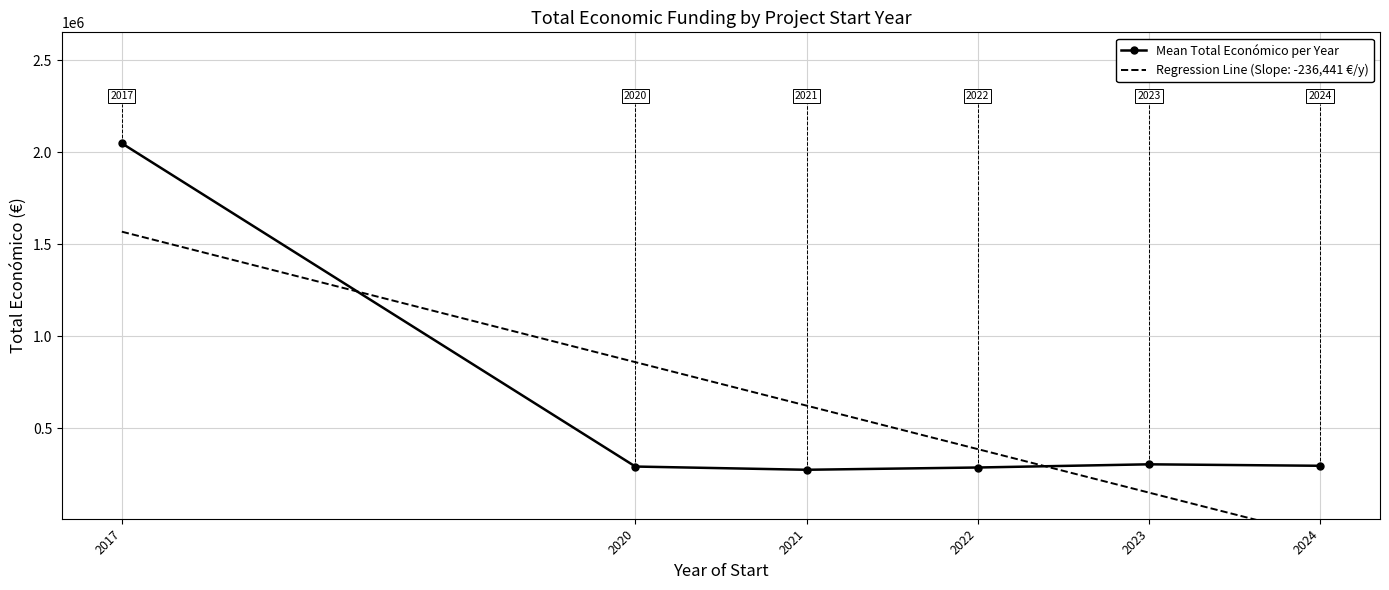

True or false: the data shows 390513.3 at 2021.

False